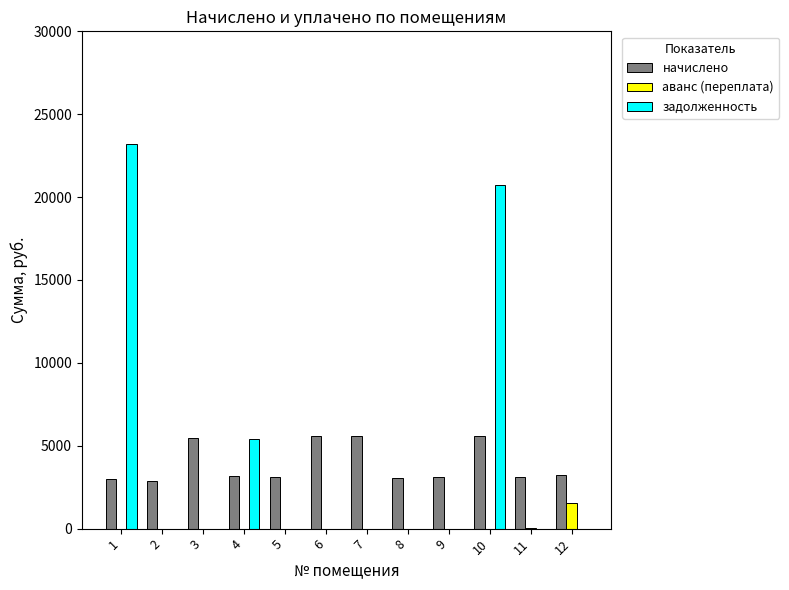

Is the value of задолженность at 8 greater than the value of начислено at 12?

No